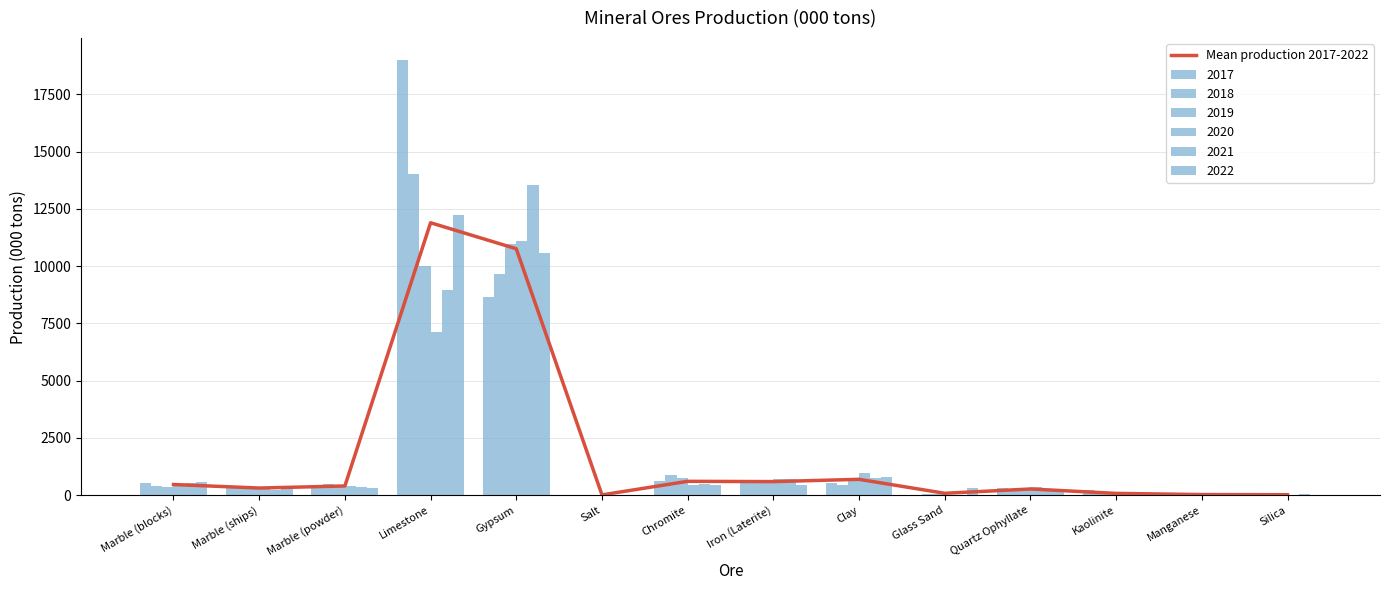

What is the value of the 12th bar from the left?

78.7